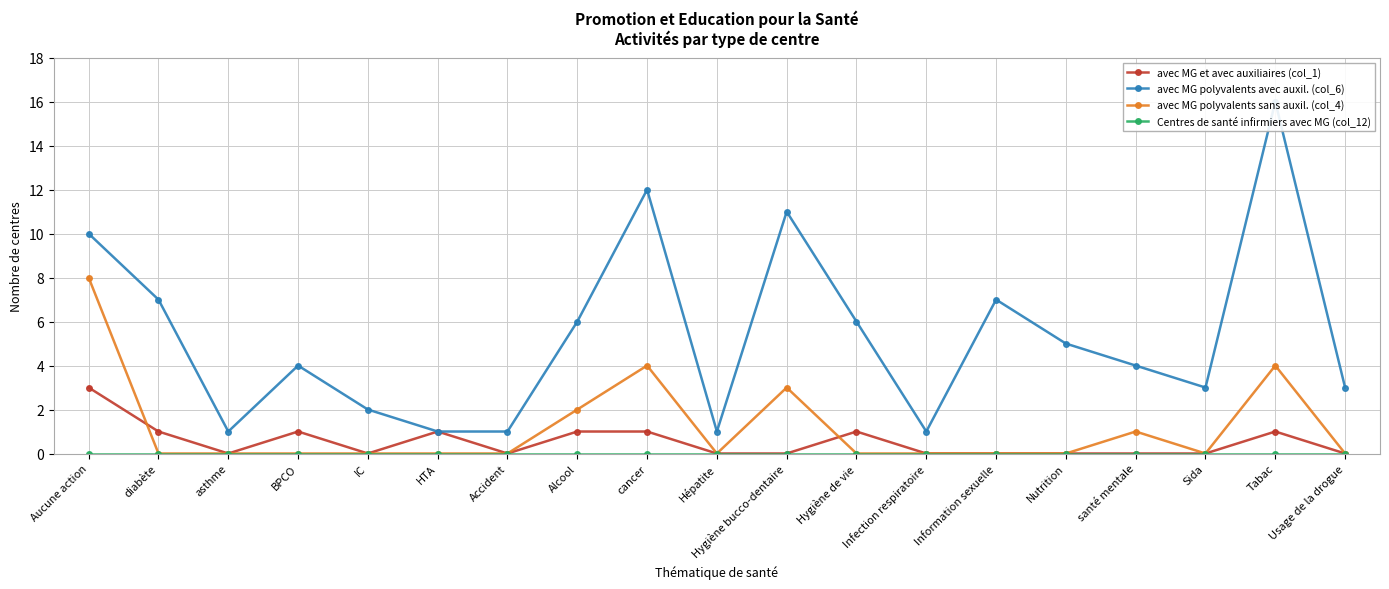

At which category is the sum across all series the highest?

Aucune action